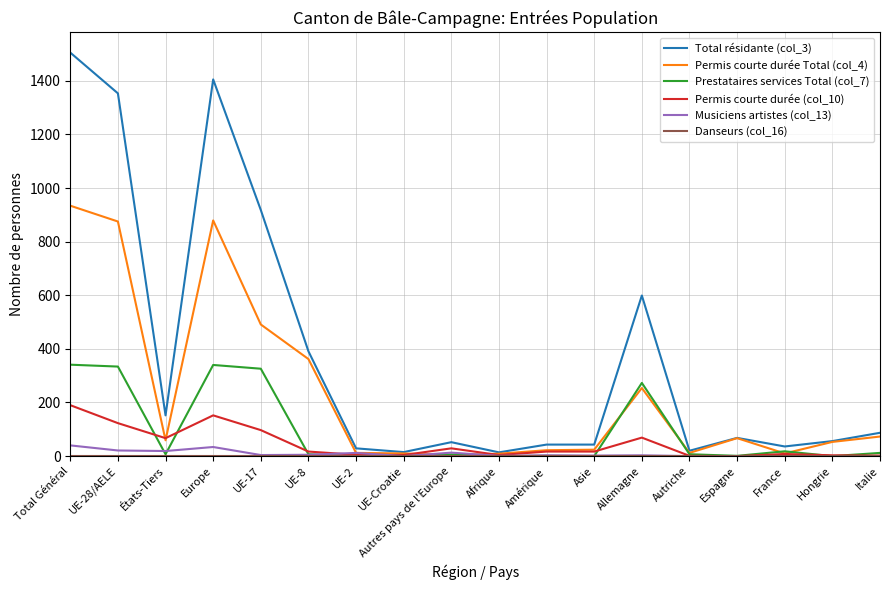

Which series has the widest spread of values?

Total résidante (col_3)